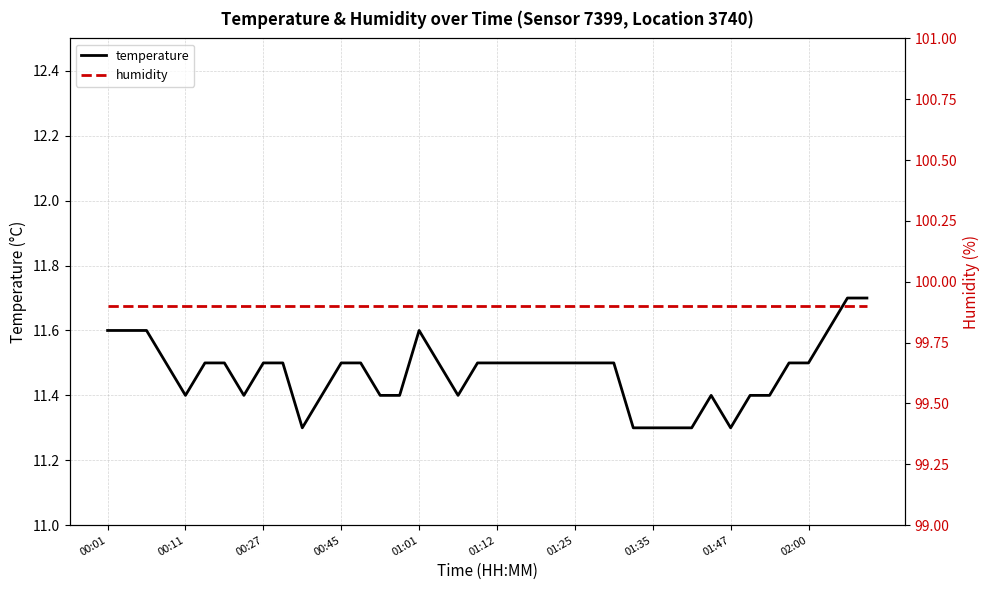

How many data points does each series have?

40